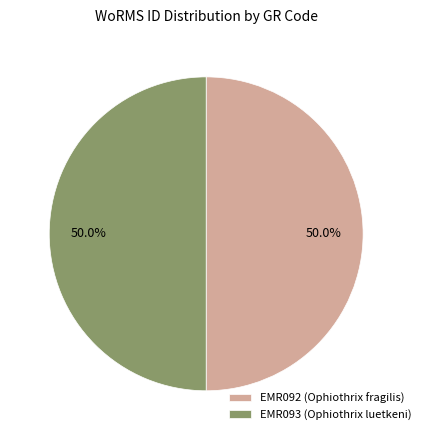

How much of the chart is everything except EMR093 (Ophiothrix luetkeni)?

50.0%